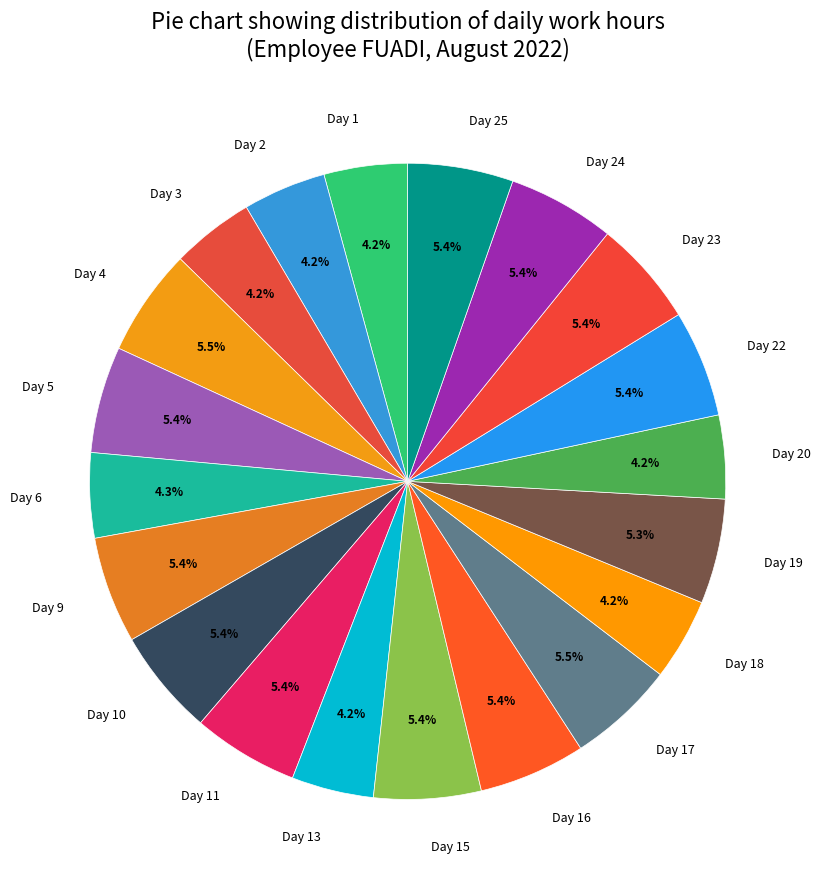

To the nearest percent, what portion does Day 10 represent?

5%